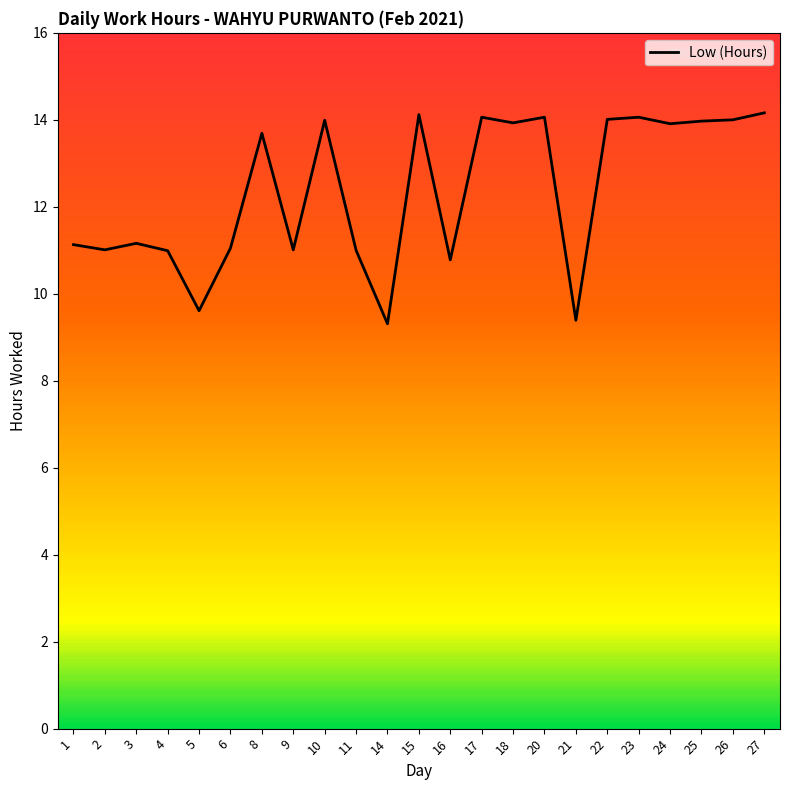

At which label does the data first exceed 13?

8